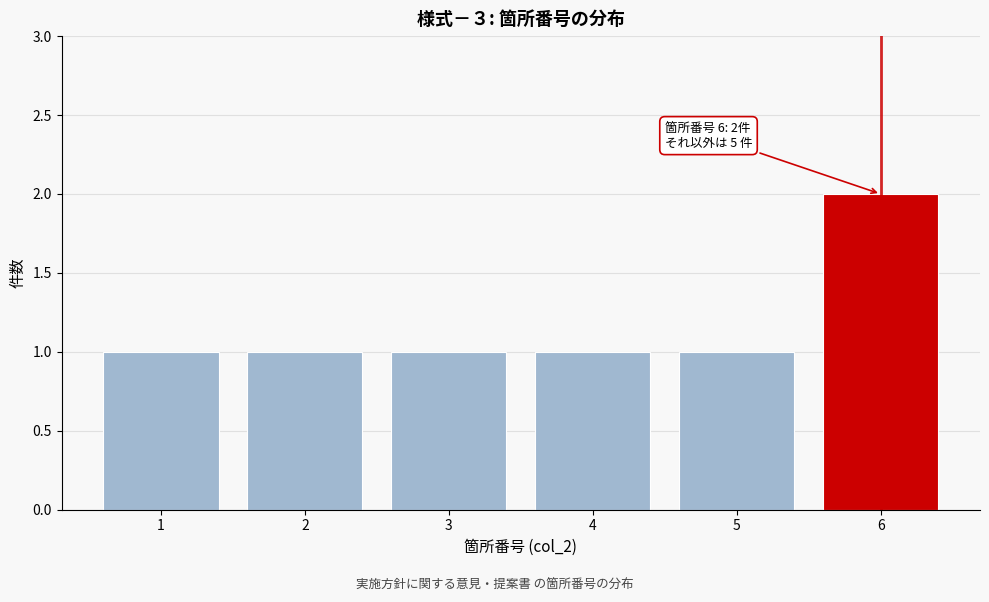

Over which range of the x-axis is the bar tallest?

5.5 to 6.5